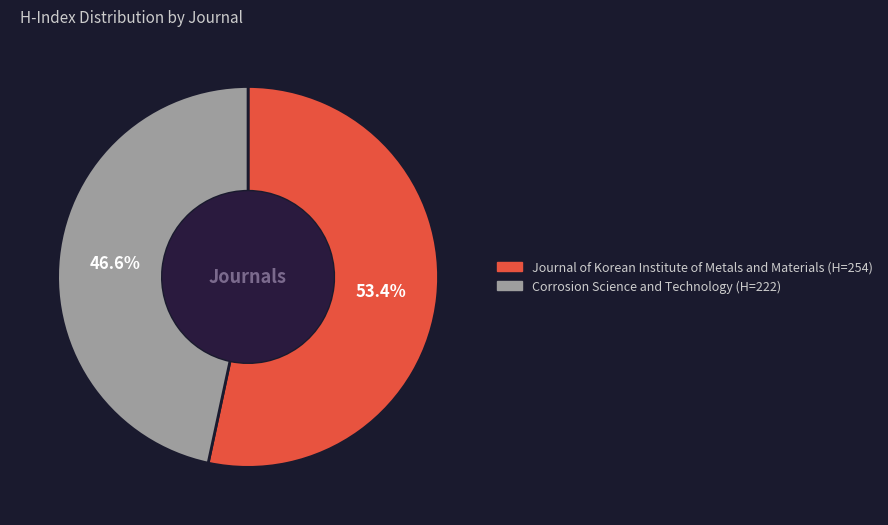

What is the smallest slice in the pie chart?

Corrosion Science and Technology